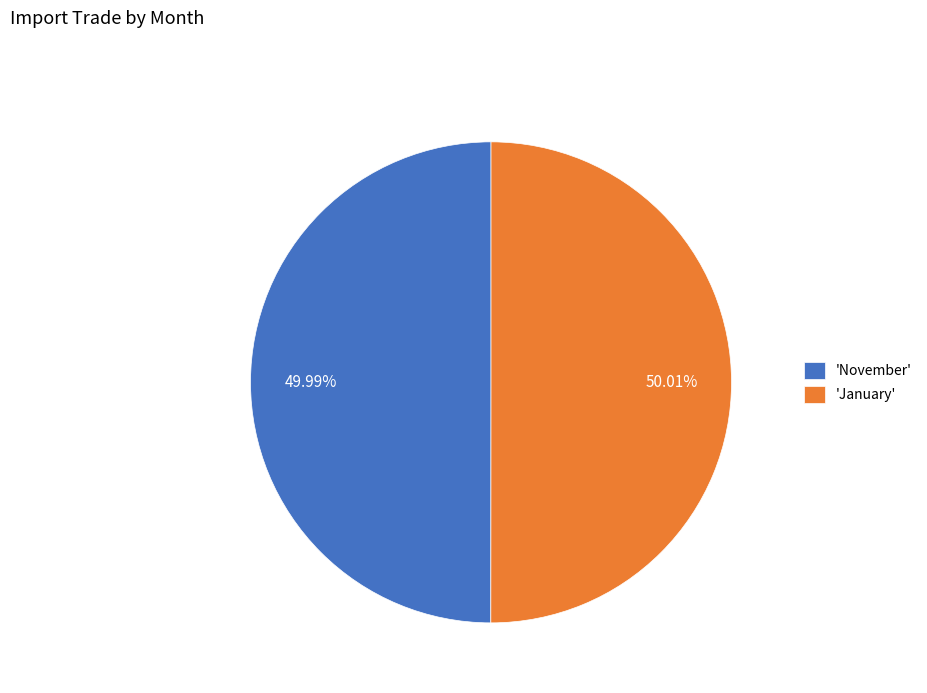

Is there any slice that represents more than half of the pie?

Yes